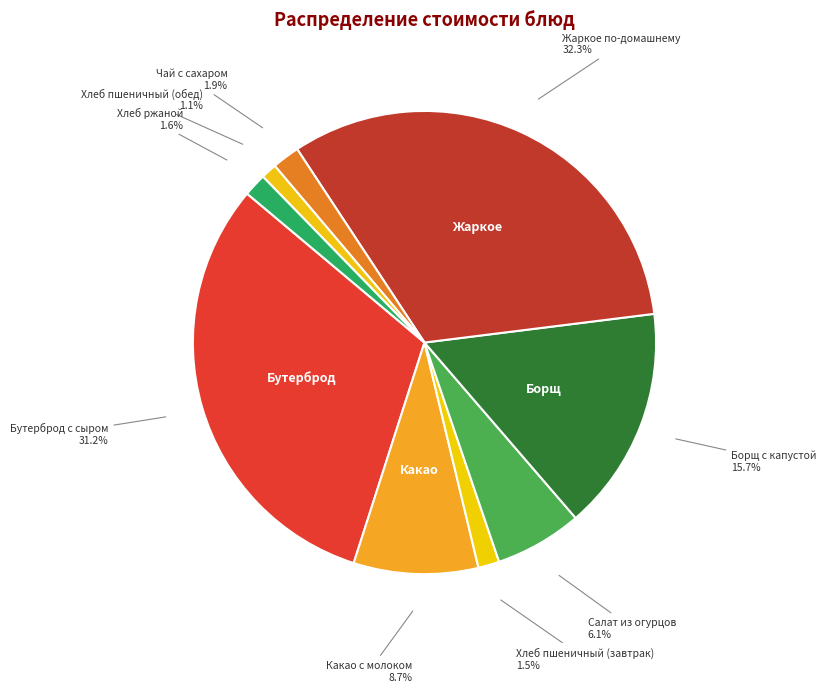

What is the largest slice in the pie chart?

Жаркое по-домашнему